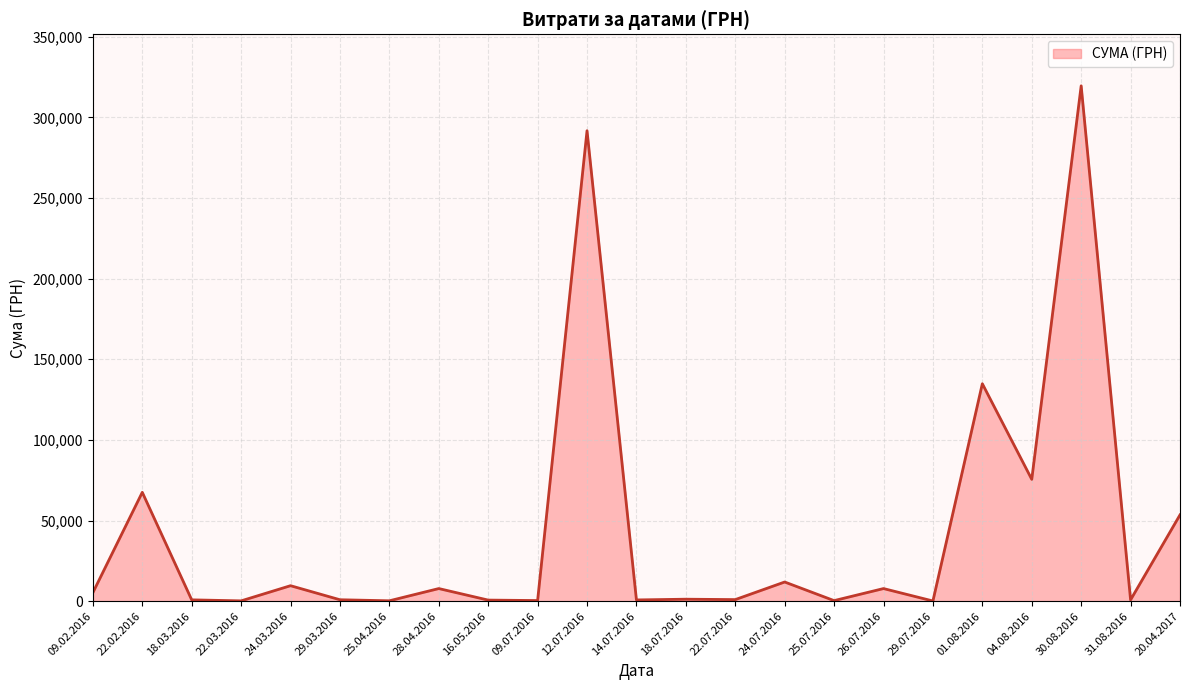

At which category does the data reach its first local peak?

22.02.2016